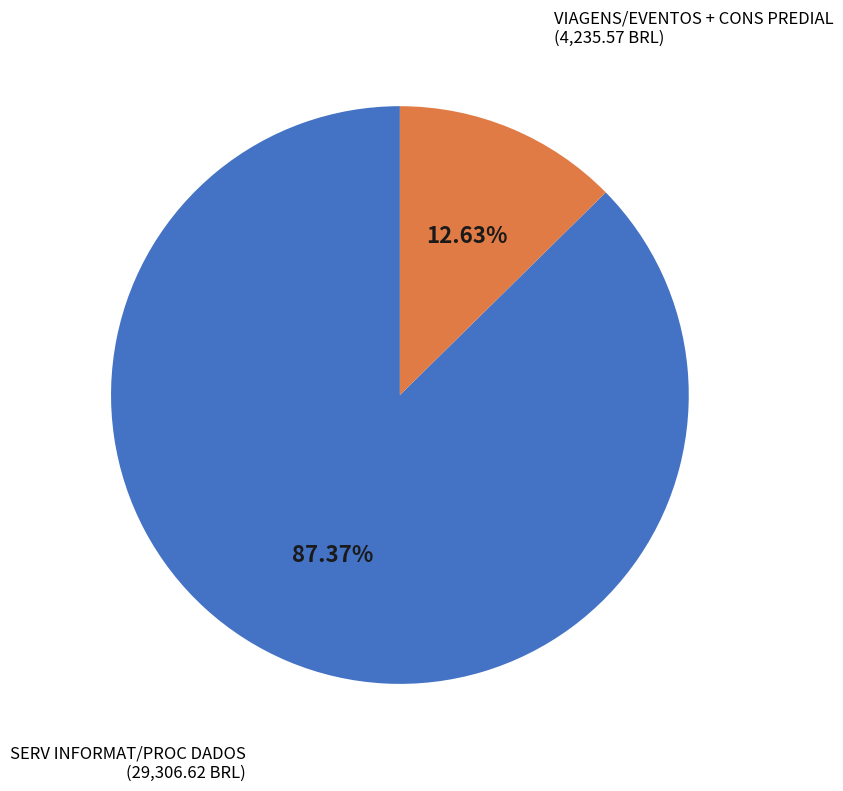

To the nearest percent, what is the average slice percentage?

50%